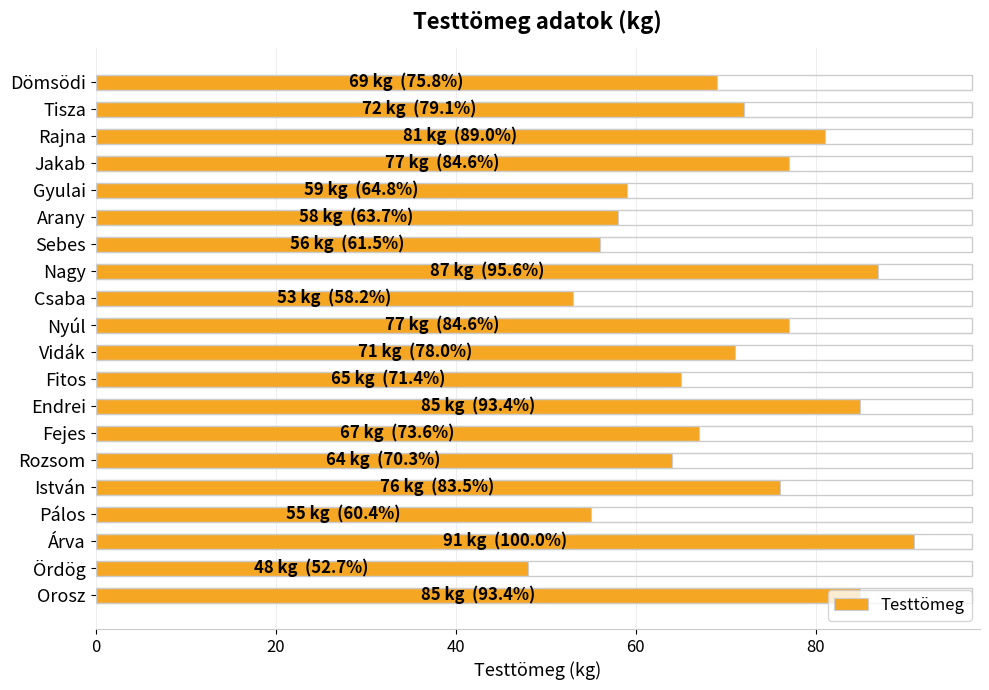

Which has a higher value, István or Endrei?

Endrei